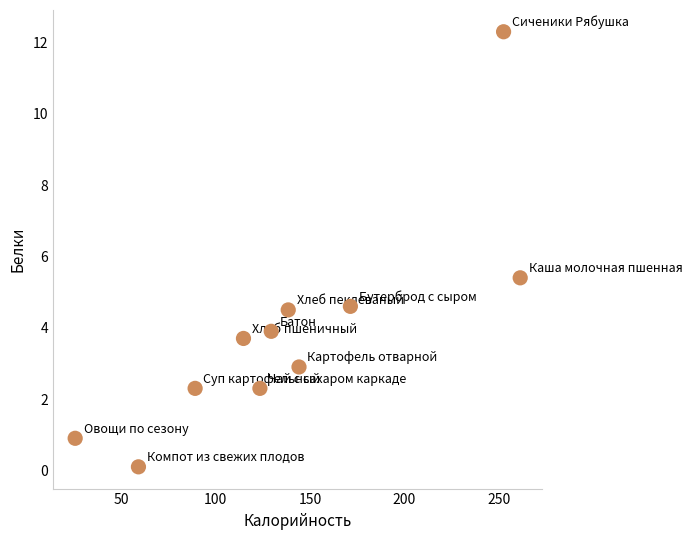

What Y value in the scatter plot is closest to 6?

5.4